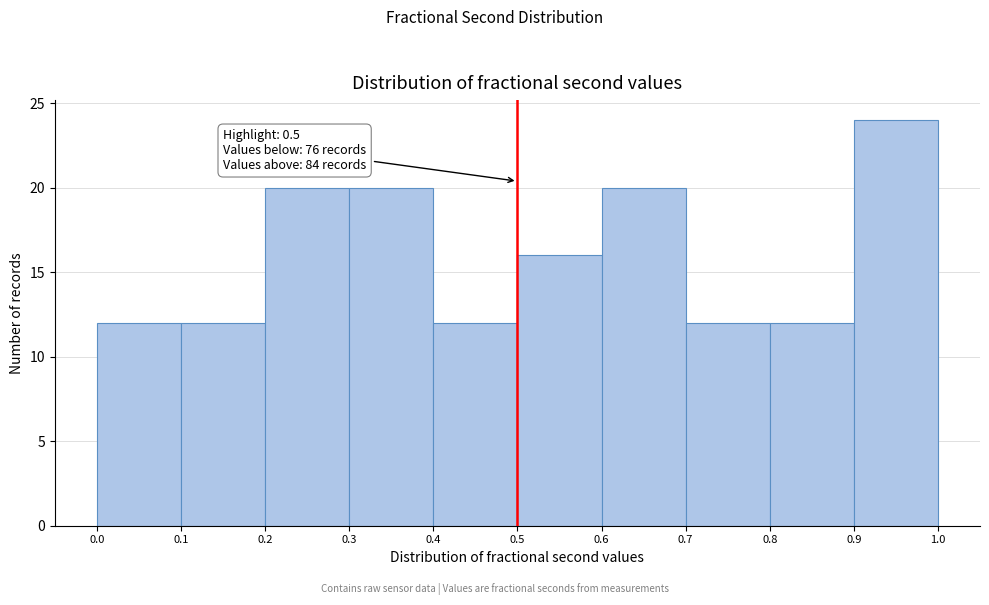

Over which range of the x-axis is the bar tallest?

0.9 to 1.0